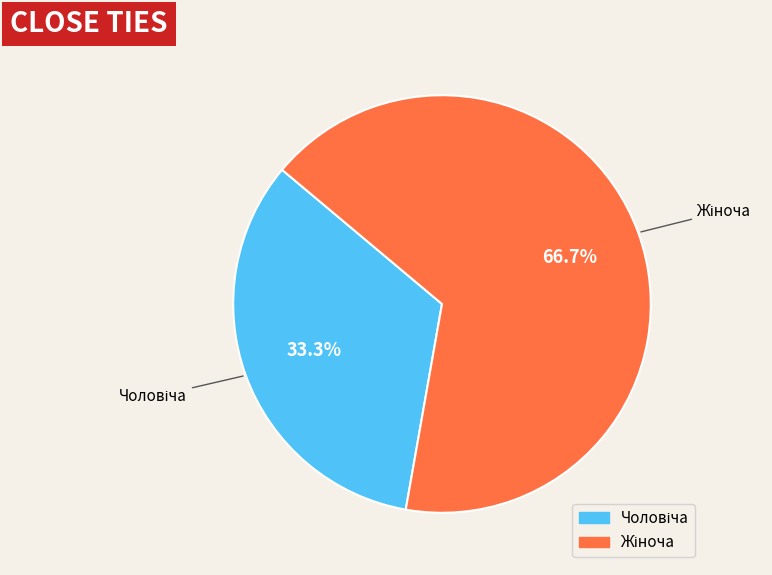

Is there a majority slice in this chart?

Yes